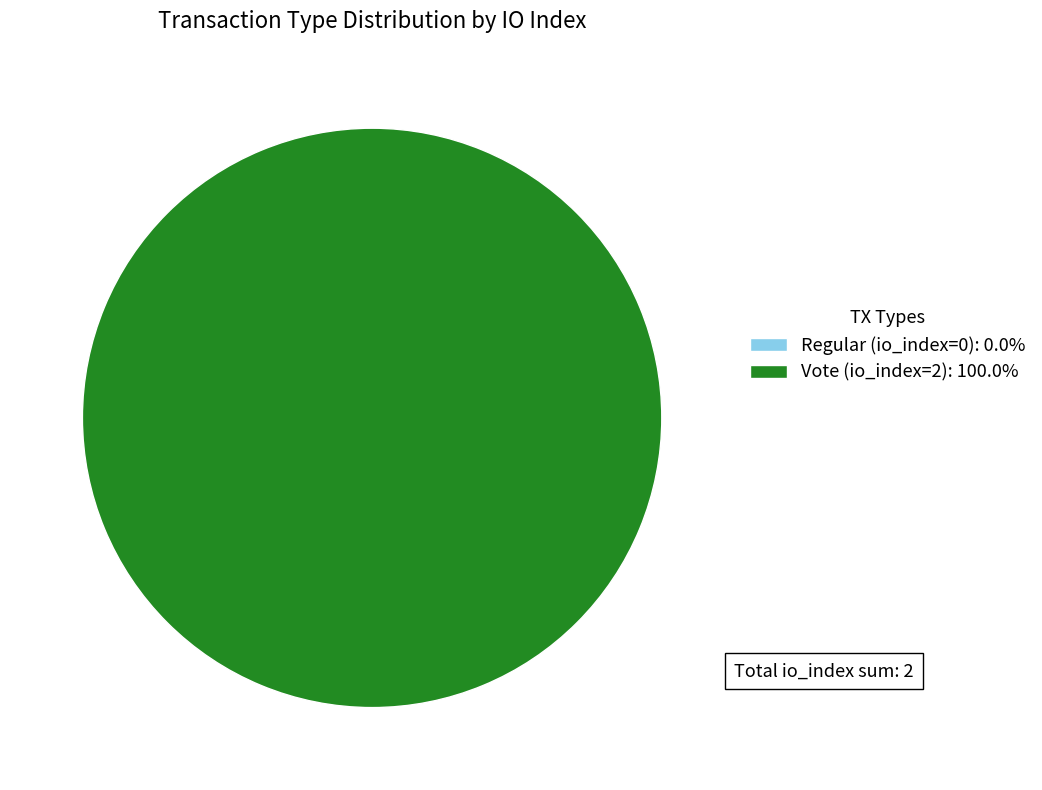

Which slice is the largest?

Vote (io_index=2)